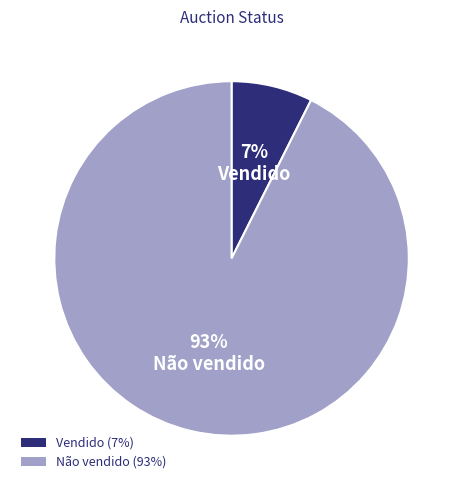

Do Vendido and Não vendido together represent more than half of the pie?

Yes